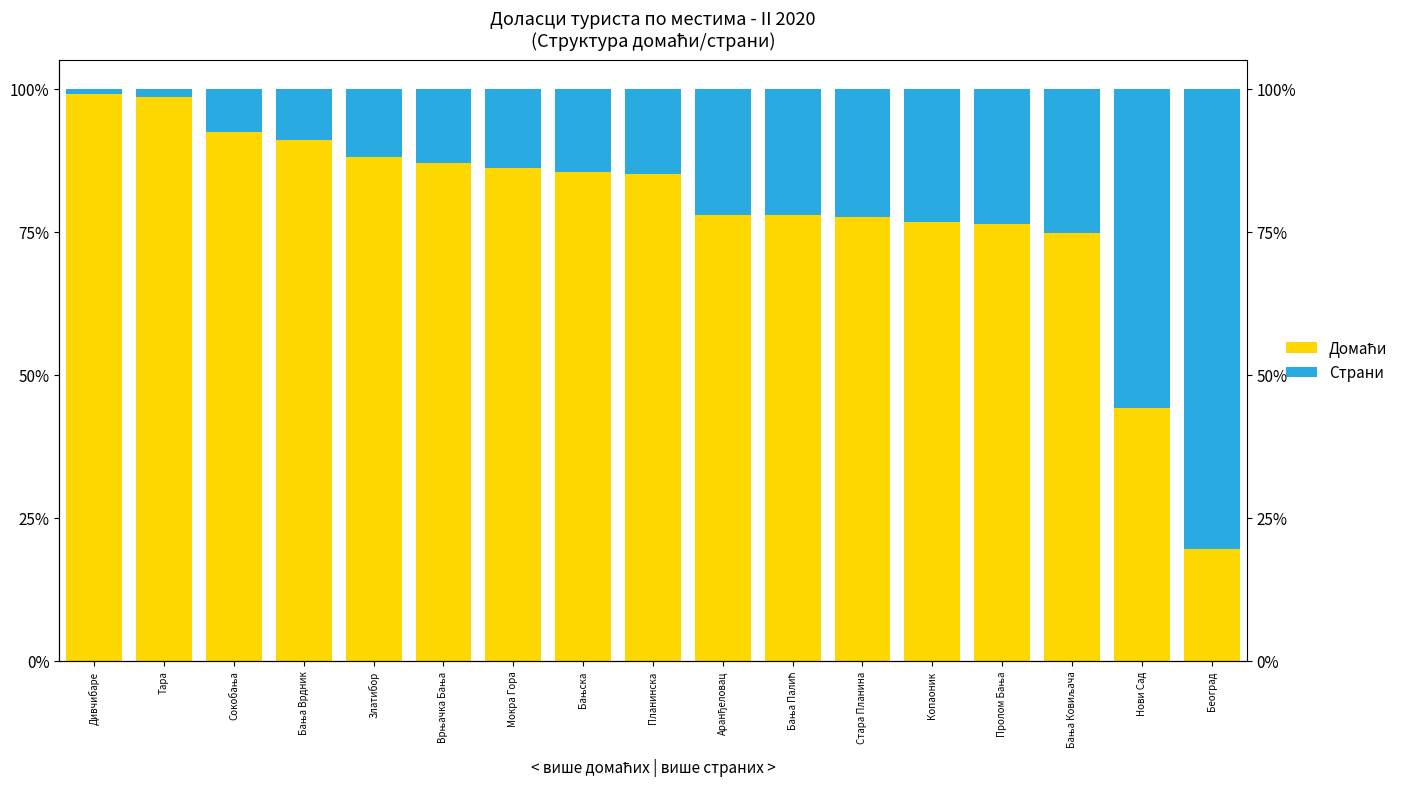

Reading left to right, transcribe all the data shown in this chart.

Домаћи: Дивчибаре=99.0	Тара=98.5	Сокобања=92.5	Бања Врдник=91.1	Златибор=88.0	Врњачка Бања=87.0	Мокра Гора=86.1	Бањска=85.5	Планинска=85.1	Аранђеловац=77.9	Бања Палић=77.9	Стара Планина=77.6	Копаоник=76.7	Пролом Бања=76.3	Бања Ковиљача=74.8	Нови Сад=44.1	Београд=19.5
Страни: Дивчибаре=1.0	Тара=1.5	Сокобања=7.5	Бања Врдник=8.9	Златибор=12.0	Врњачка Бања=13.0	Мокра Гора=13.9	Бањска=14.5	Планинска=14.9	Аранђеловац=22.1	Бања Палић=22.1	Стара Планина=22.4	Копаоник=23.3	Пролом Бања=23.7	Бања Ковиљача=25.2	Нови Сад=55.9	Београд=80.5